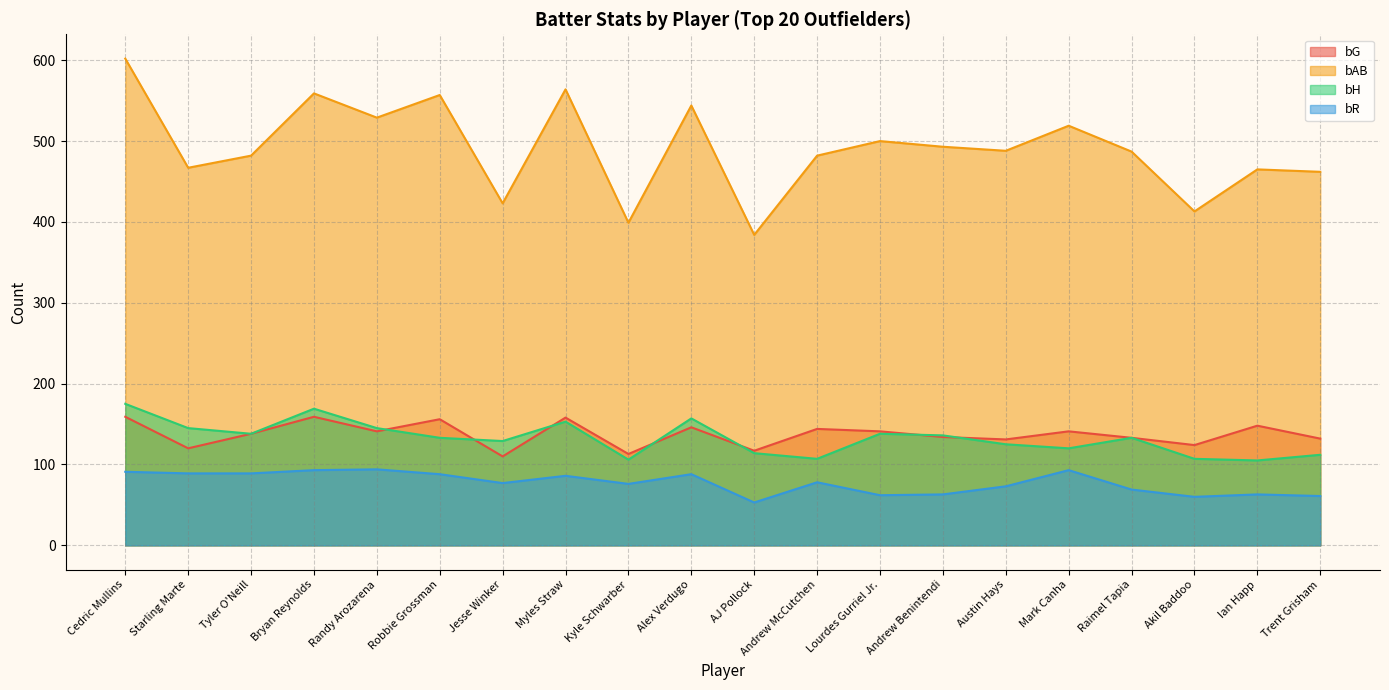

Which series has the widest spread of values?

bAB